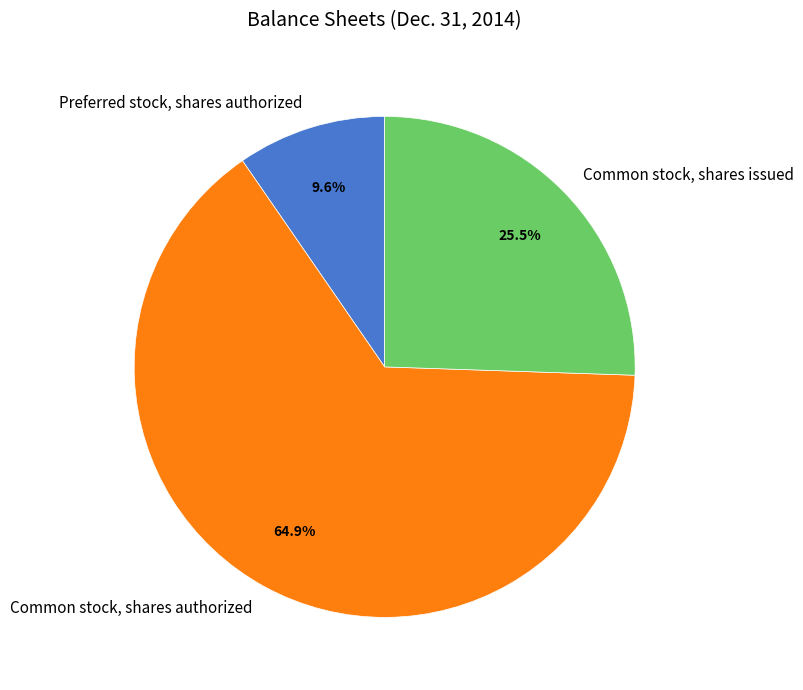

Which slice is the smallest?

Preferred stock, shares authorized